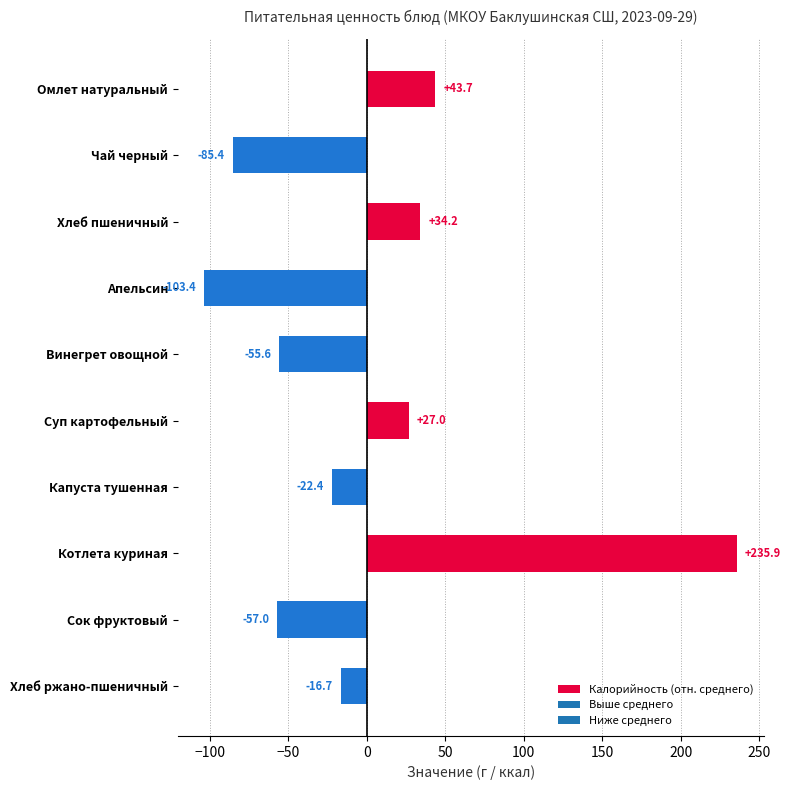

Between Сок фруктовый and Чай черный, which is larger?

Сок фруктовый